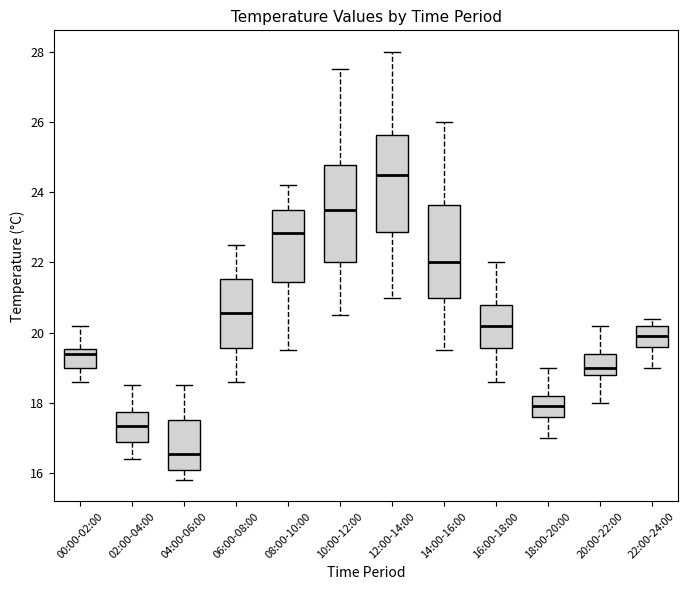

Where is the lower edge of the box for 16:00-18:00 on the y-axis? The values are not printed on the chart, so give them approximately, as read against the axis.

19.6